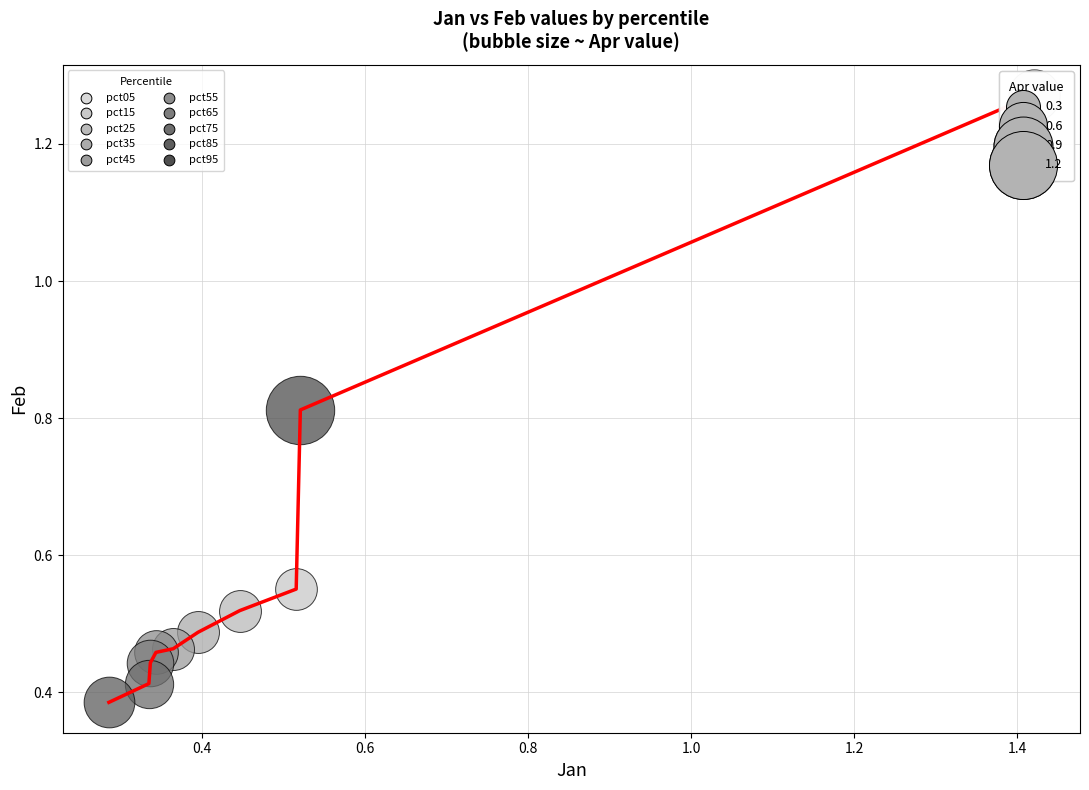

What are all the series names shown in the legend?

pct05, pct15, pct25, pct35, pct45, pct55, pct65, pct75, pct85, pct95